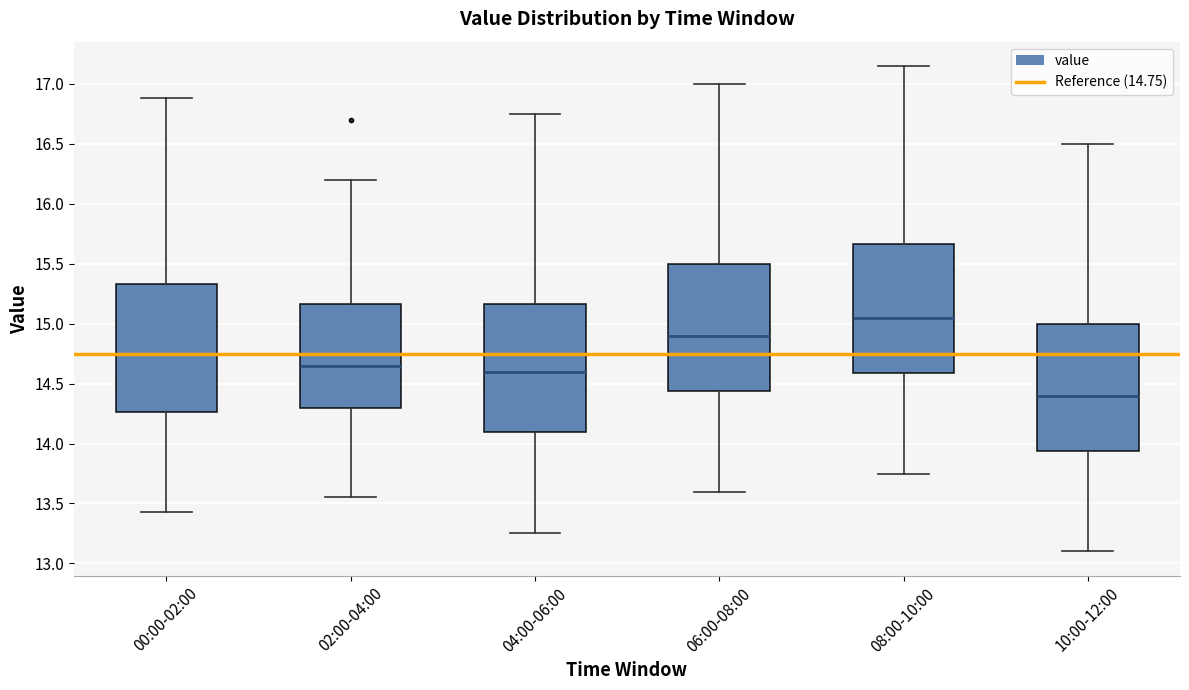

Reading left to right, read every box against the y-axis: the position of its median line, the range the box covers, and the ends of its whiskers. The values are not printed on the chart, so give them approximately, as read against the axis.

00:00-02:00: median 14.75, box 14.25 to 15.35, whiskers 13.45 to 16.90
02:00-04:00: median 14.65, box 14.30 to 15.15, whiskers 13.55 to 16.20
04:00-06:00: median 14.60, box 14.10 to 15.15, whiskers 13.25 to 16.75
06:00-08:00: median 14.90, box 14.45 to 15.50, whiskers 13.60 to 17.00
08:00-10:00: median 15.05, box 14.60 to 15.65, whiskers 13.75 to 17.15
10:00-12:00: median 14.40, box 13.95 to 15.00, whiskers 13.10 to 16.50